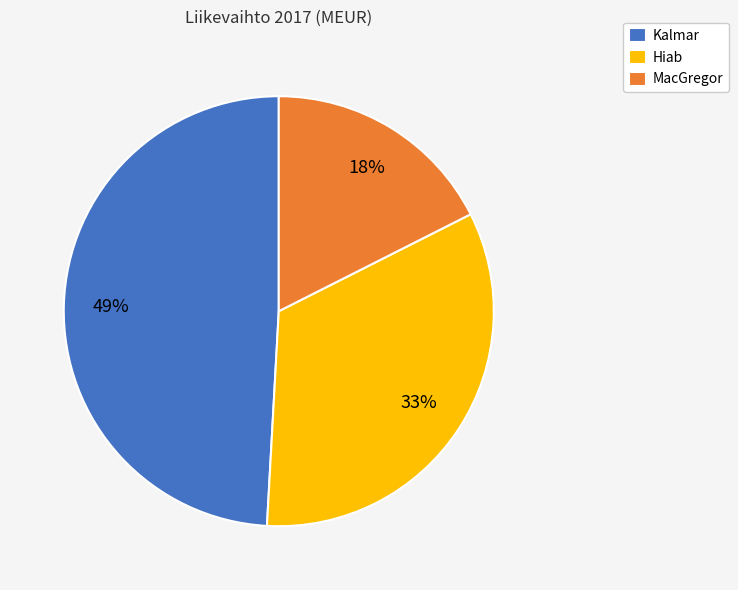

Between MacGregor and Hiab, which is larger?

Hiab